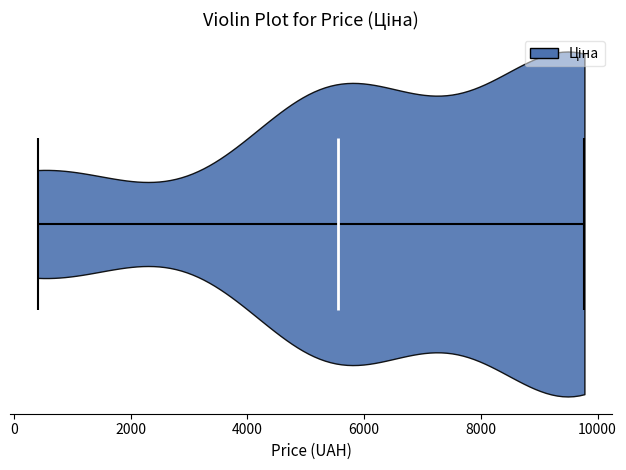

Where does the median line of the violin sit on the x-axis? The values are not printed on the chart, so give them approximately, as read against the axis.

5600